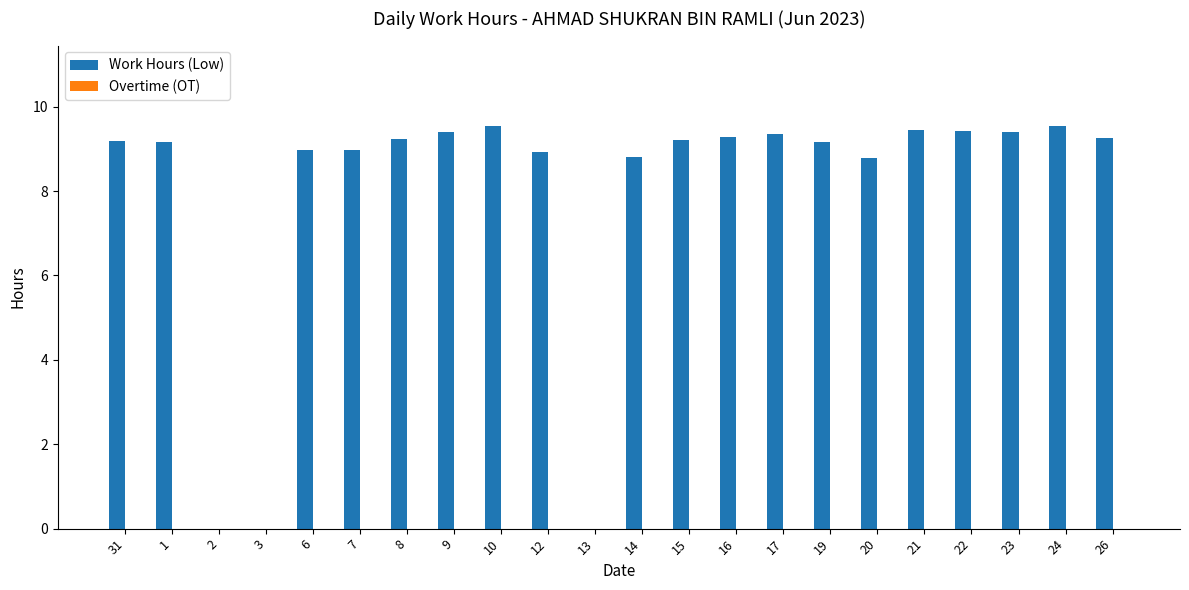

What is the greatest value displayed?

9.5